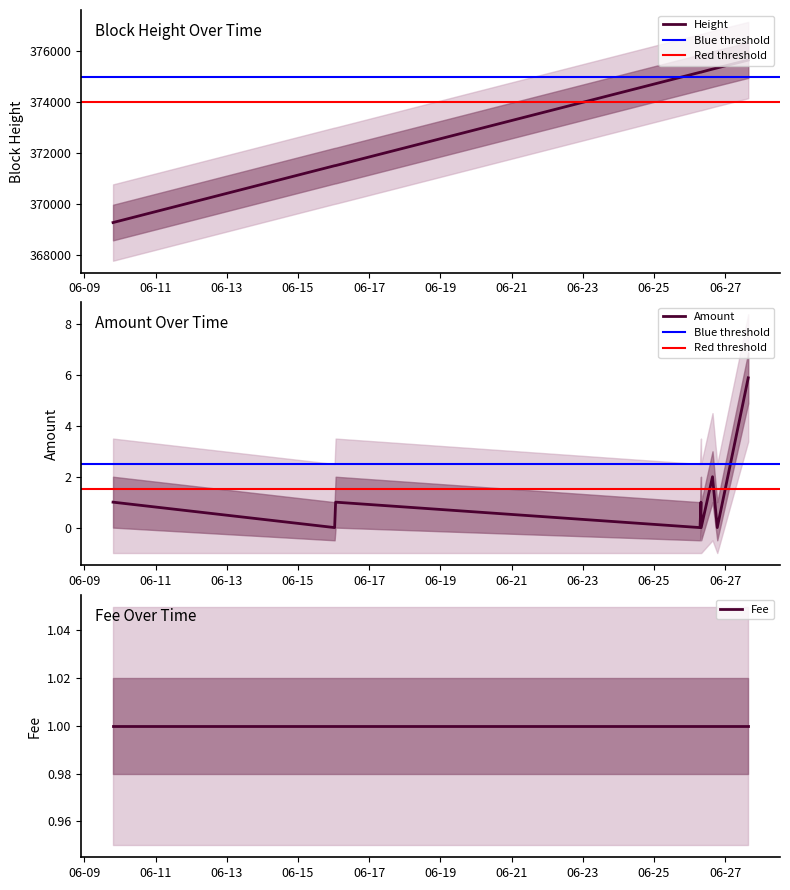

At which label is Amount closest to 2?

2017-06-26 15:26:02